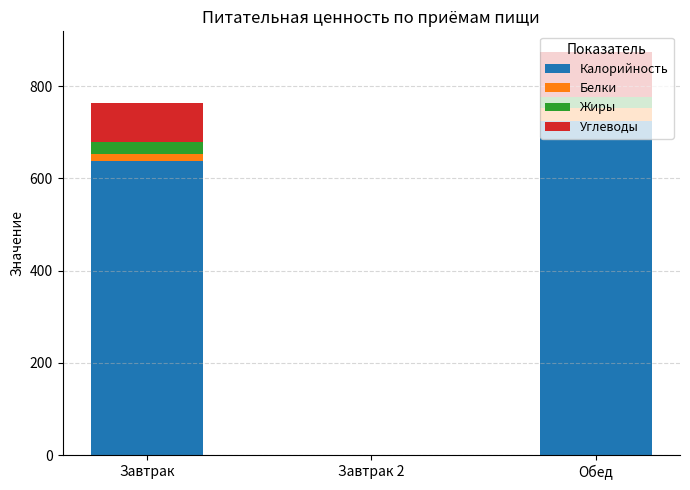

Are the bars grouped side by side (vs. stacked)?

No